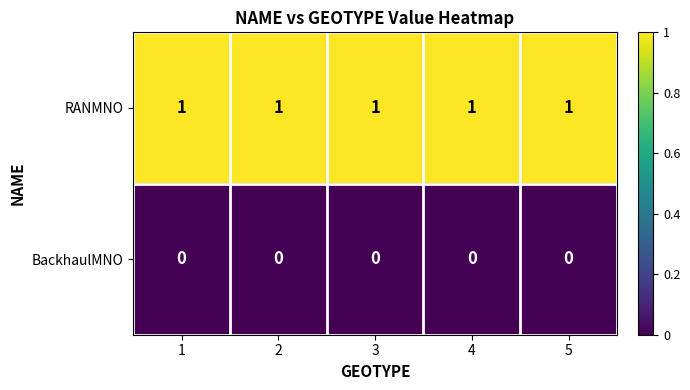

List the series in order of their overall mean, lowest first.

BackhaulMNO, RANMNO